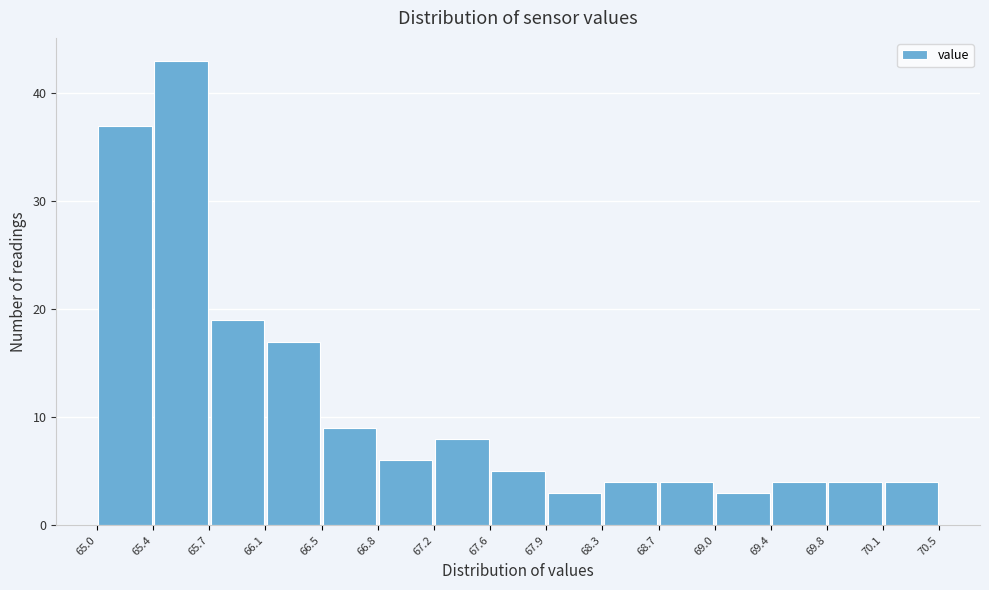

Reading left to right, transcribe this chart: for each bar, give the range it covers on the x-axis and its height. The values are not printed on the chart, so give them approximately, as read against the axis.

65.0 to 65.4: 37
65.4 to 65.7: 43
65.7 to 66.1: 19
66.1 to 66.5: 17
66.5 to 66.8: 9
66.8 to 67.2: 6
67.2 to 67.6: 8
67.6 to 67.9: 5
67.9 to 68.3: 3
68.3 to 68.7: 4
68.7 to 69.0: 4
69.0 to 69.4: 3
69.4 to 69.8: 4
69.8 to 70.1: 4
70.1 to 70.5: 4